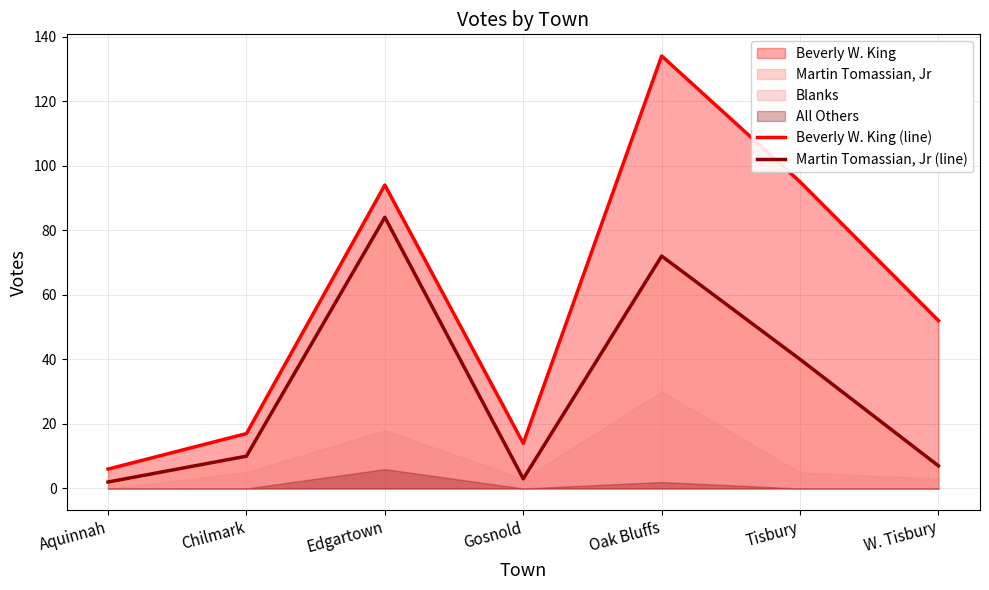

Reading left to right, what are all the values shown in this chart?

Beverly W. King (line): 6	17	94	14	134	95	52
Martin Tomassian, Jr (line): 2	10	84	3	72	40	7